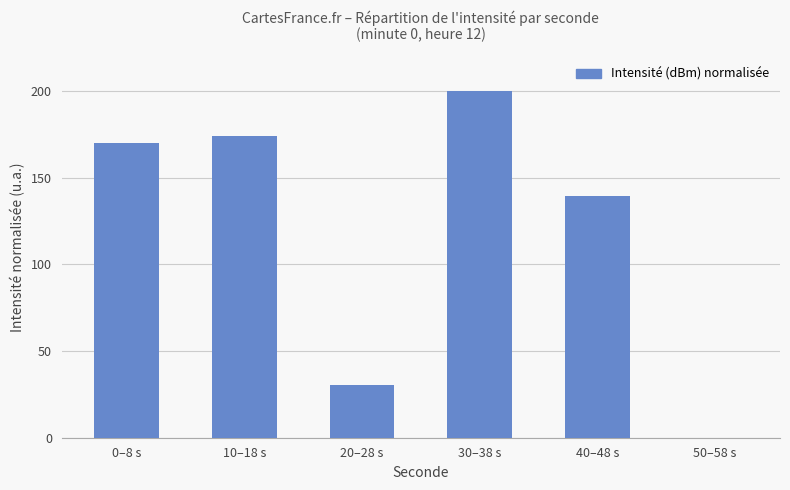

Which has a higher value, 40–48 s or 20–28 s?

40–48 s